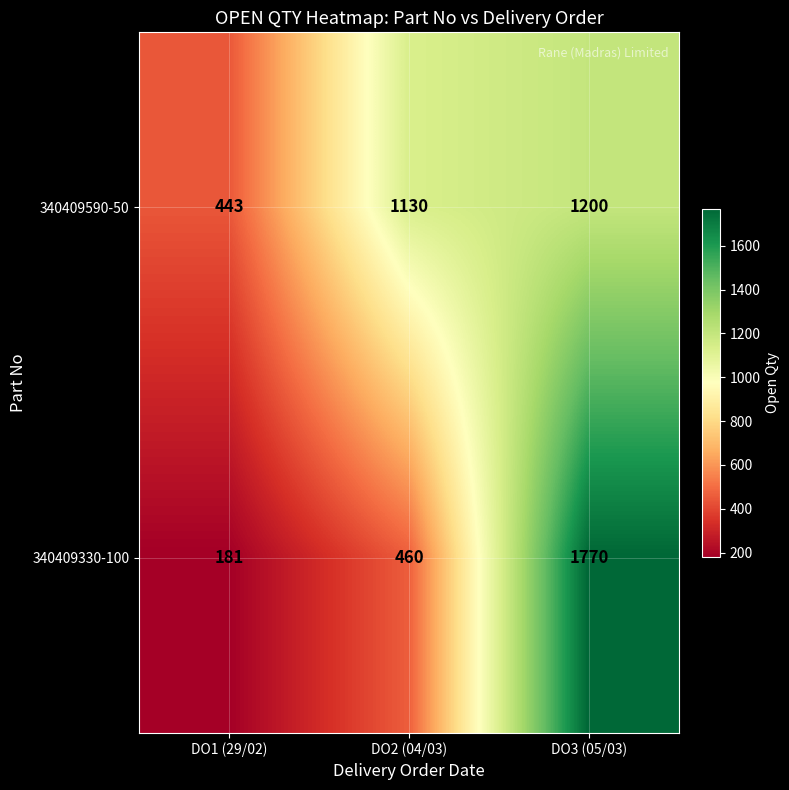

What is the sum of the 340409590-50 values at DO2 (04/03) and DO3 (05/03)?

2330